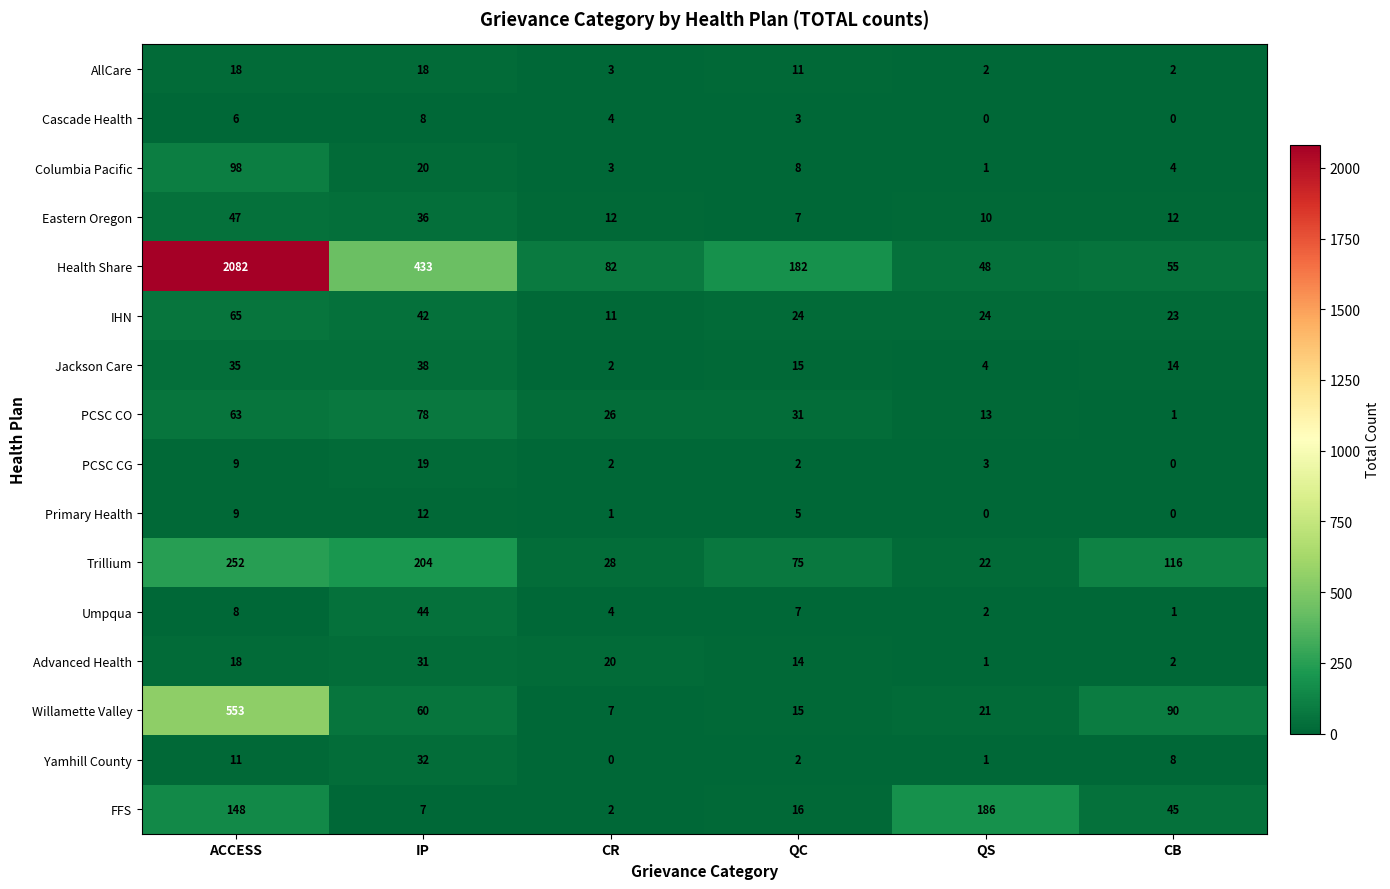

Which category has the highest value across all series?

ACCESS